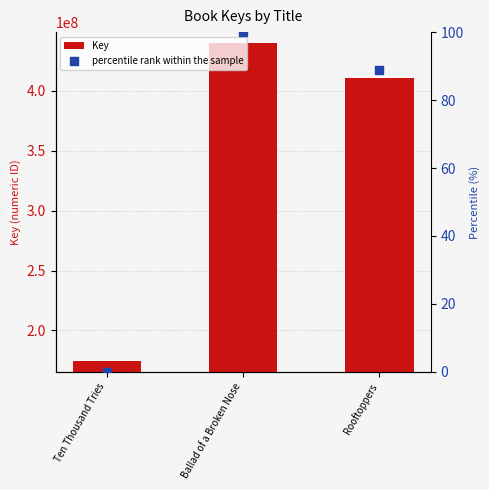

What are all the series names shown in the legend?

Key, percentile rank within the sample